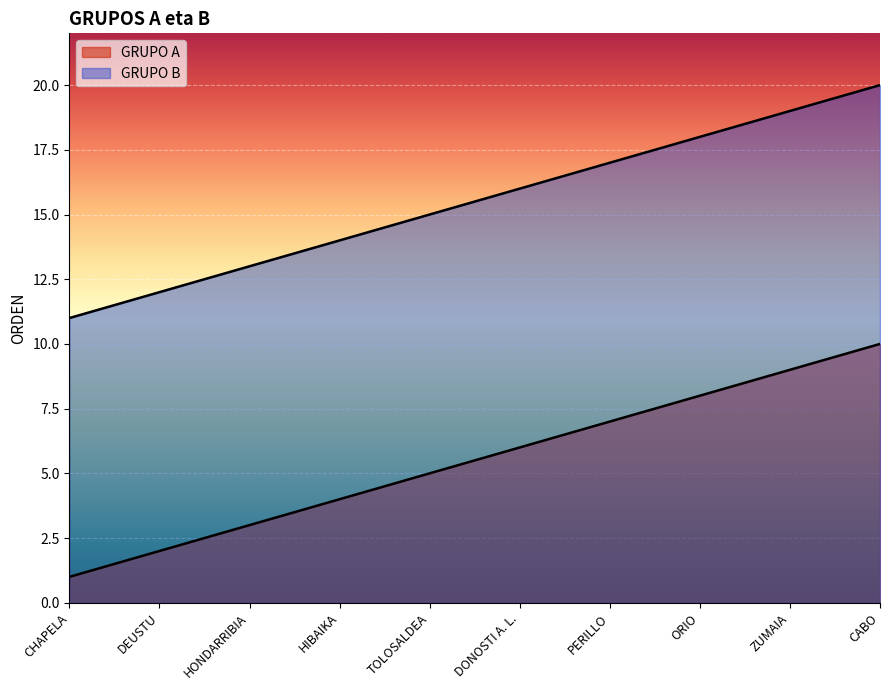

Reading left to right, list all the values displayed in this chart.

GRUPO A: CHAPELA=1	DEUSTU=2	HONDARRIBIA=3	HIBAIKA=4	TOLOSALDEA=5	DONOSTI A. L.=6	PERILLO=7	ORIO=8	ZUMAIA=9	CABO=10
GRUPO B: CHAPELA=11	DEUSTU=12	HONDARRIBIA=13	HIBAIKA=14	TOLOSALDEA=15	DONOSTI A. L.=16	PERILLO=17	ORIO=18	ZUMAIA=19	CABO=20